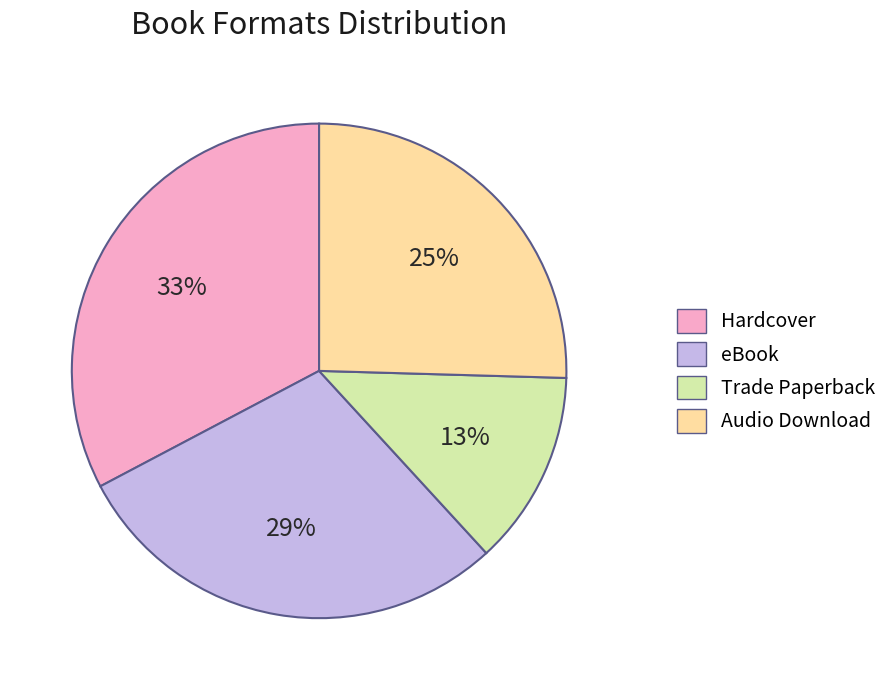

To the nearest percent, what is the combined percentage of Audio Download and Hardcover?

58%